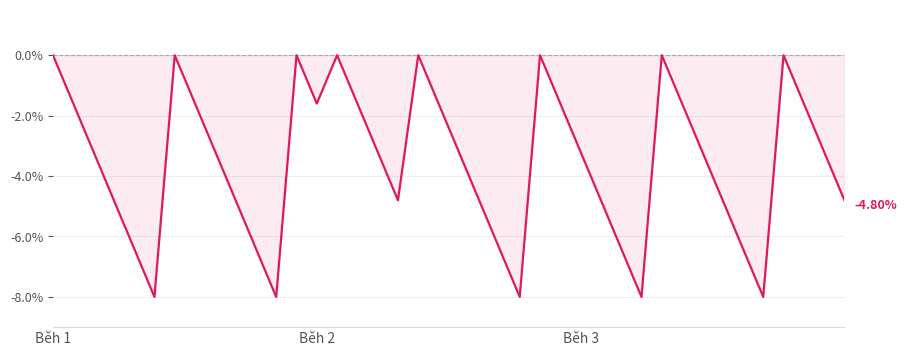

What is the difference between the maximum and minimum values?

8.0